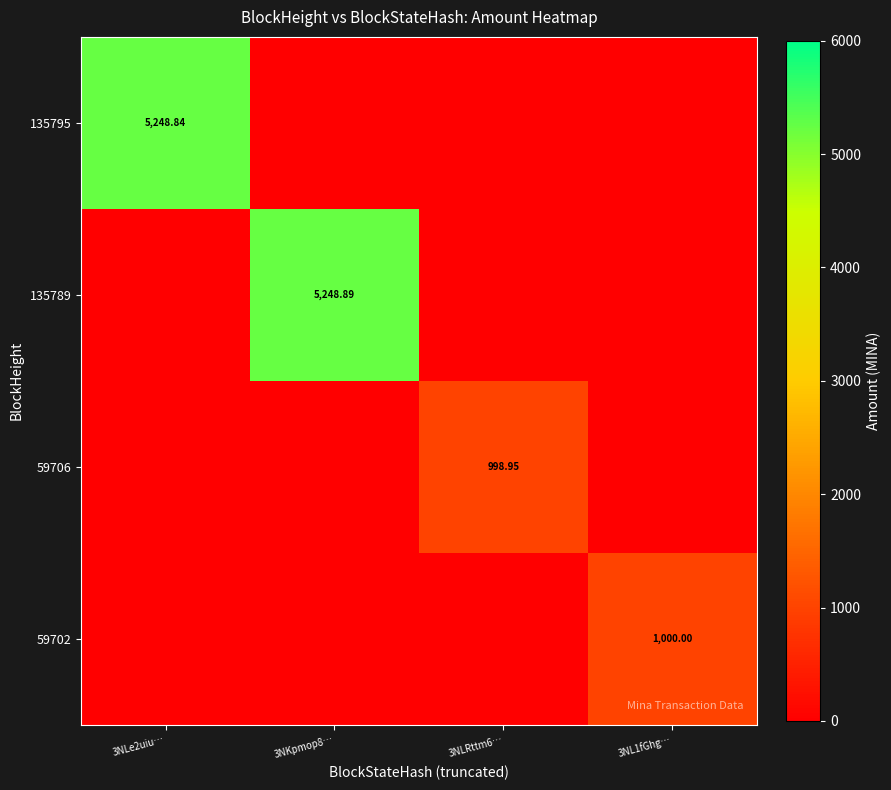

The 135795 series shows 1709.1 at 3NLe2uiu…. True or false?

False